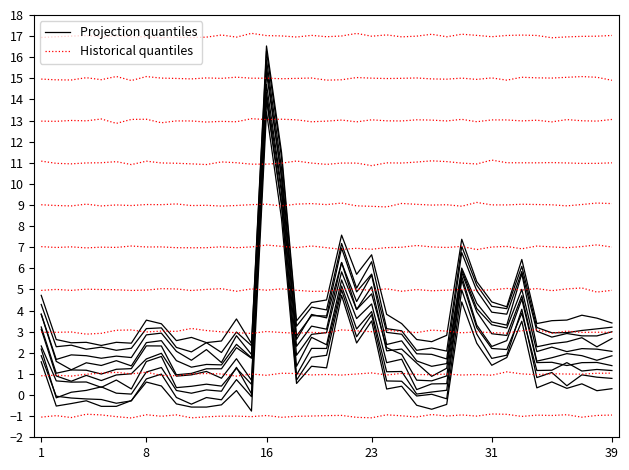

Does the chart display data point markers on the line(s)?

No